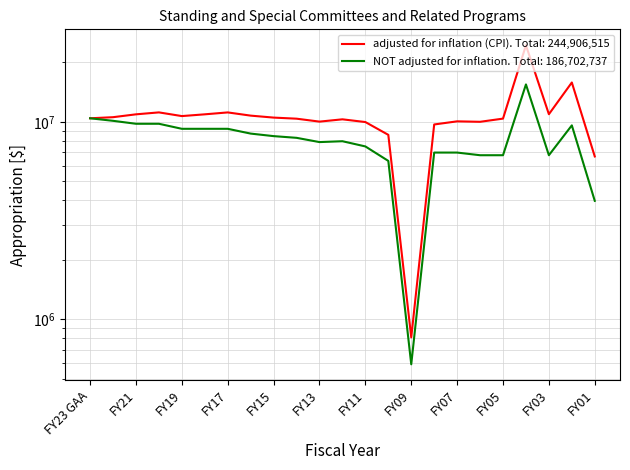

What is the minimum value for NOT adjusted for inflation?

590875